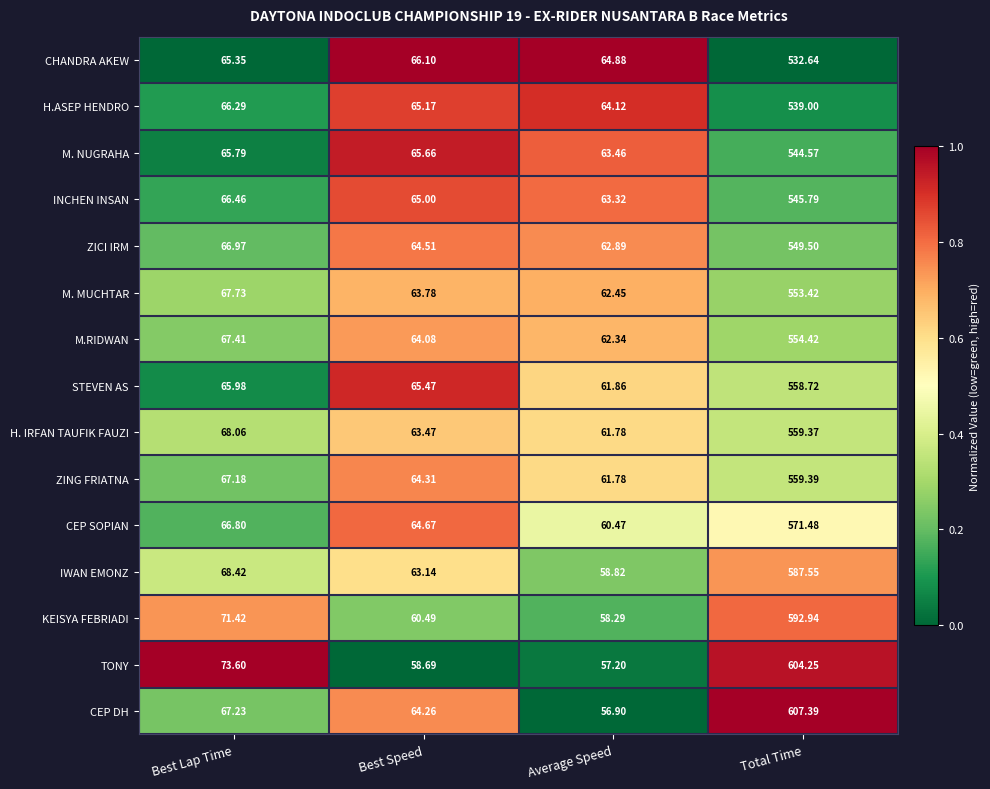

At Best Speed, list the series in order from smallest to largest.

TONY, KEISYA FEBRIADI, IWAN EMONZ, H. IRFAN TAUFIK FAUZI, M. MUCHTAR, M.RIDWAN, CEP DH, ZING FRIATNA, ZICI IRM, CEP SOPIAN, INCHEN INSAN, H.ASEP HENDRO, STEVEN AS, M. NUGRAHA, CHANDRA AKEW